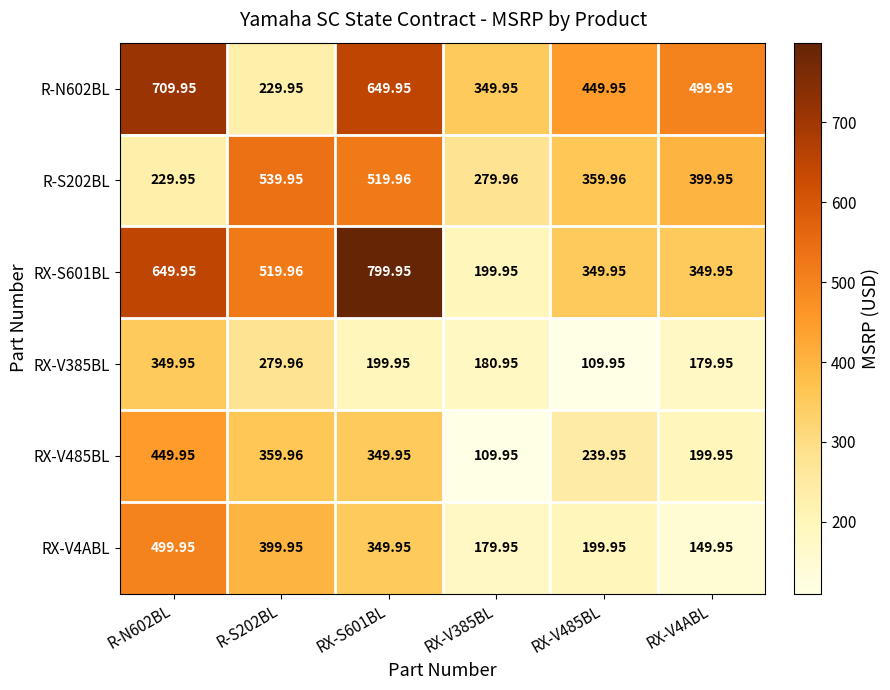

Is the value of RX-S601BL at RX-V4ABL greater than the value of RX-V485BL at R-S202BL?

No